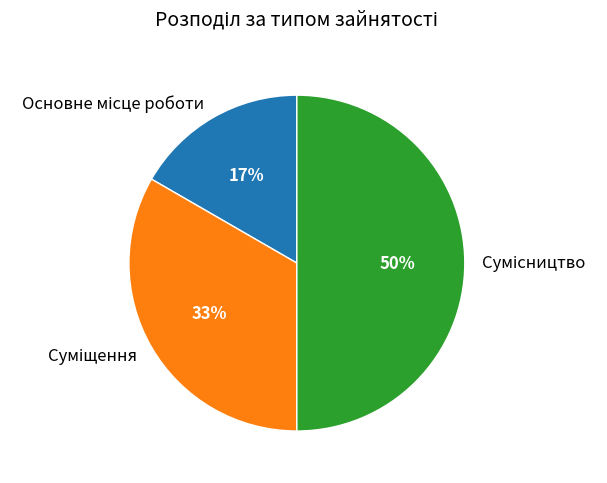

To the nearest percent, what is the average slice percentage?

33%